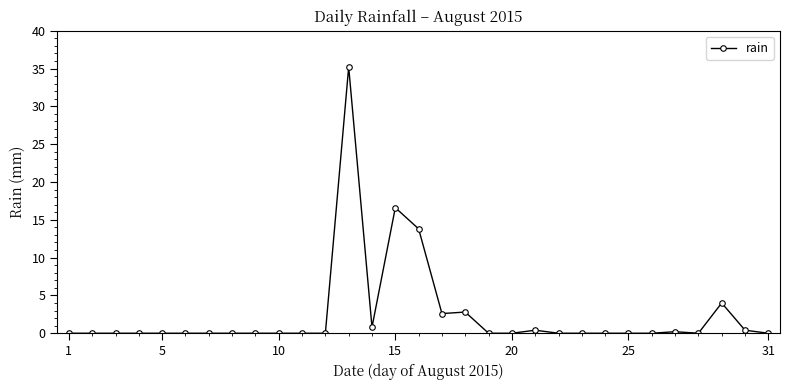

What is the average value?

2.5